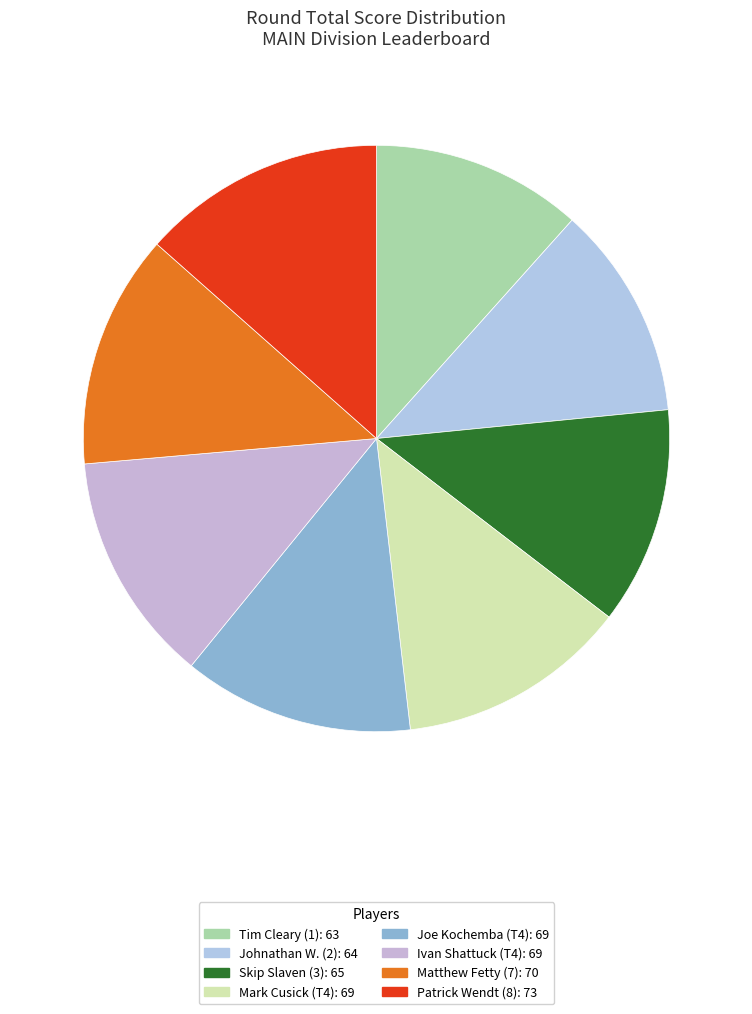

How many segments does this pie chart have?

8